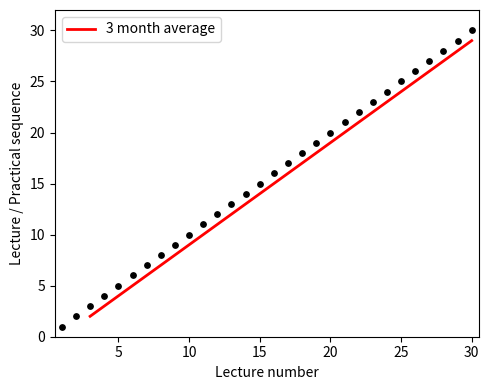

What is the minimum value for 3 month average?

2.0